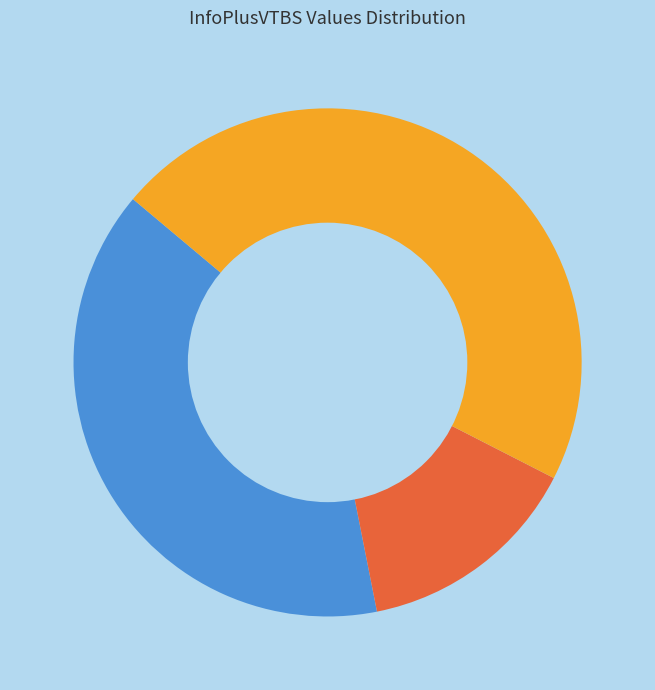

Is there a majority slice in this chart?

No